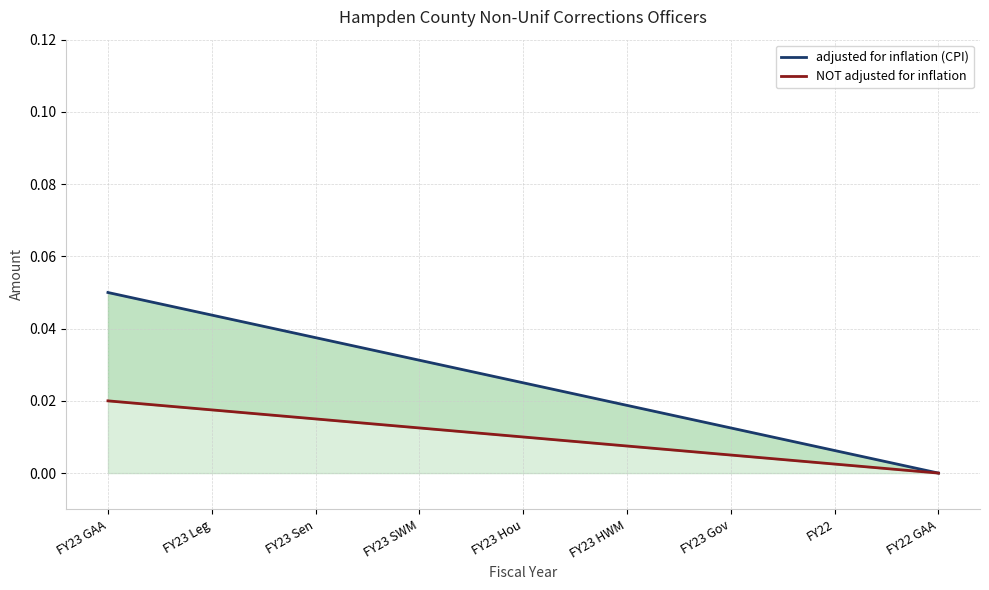

Rank the series by their maximum value, from lowest to highest.

NOT adjusted for inflation, adjusted for inflation (CPI)